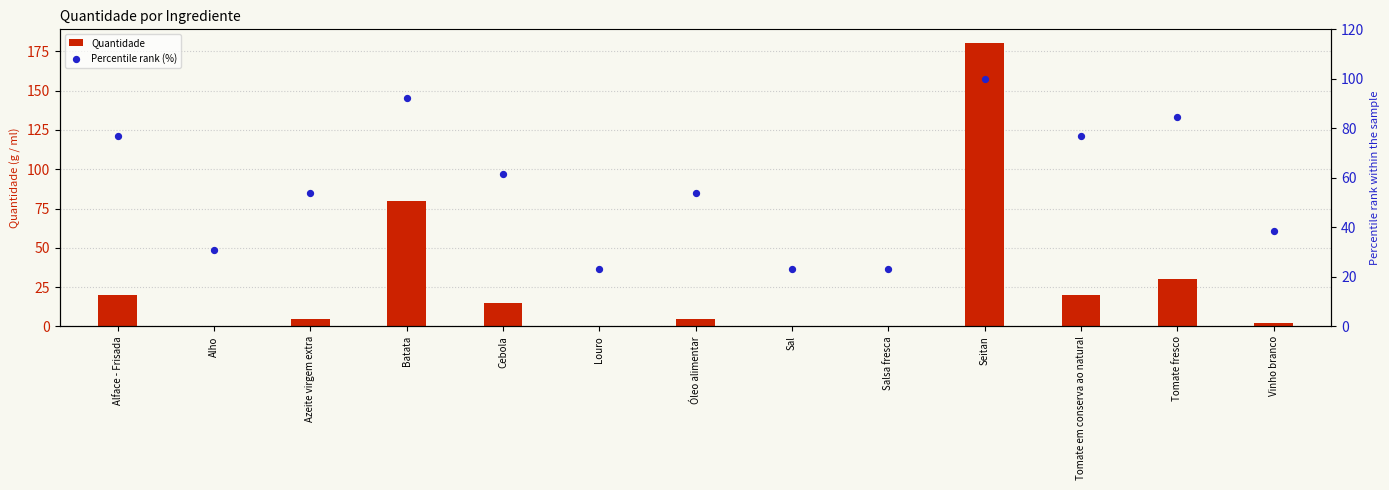

Which series has the largest total across all categories?

Percentile rank (%)